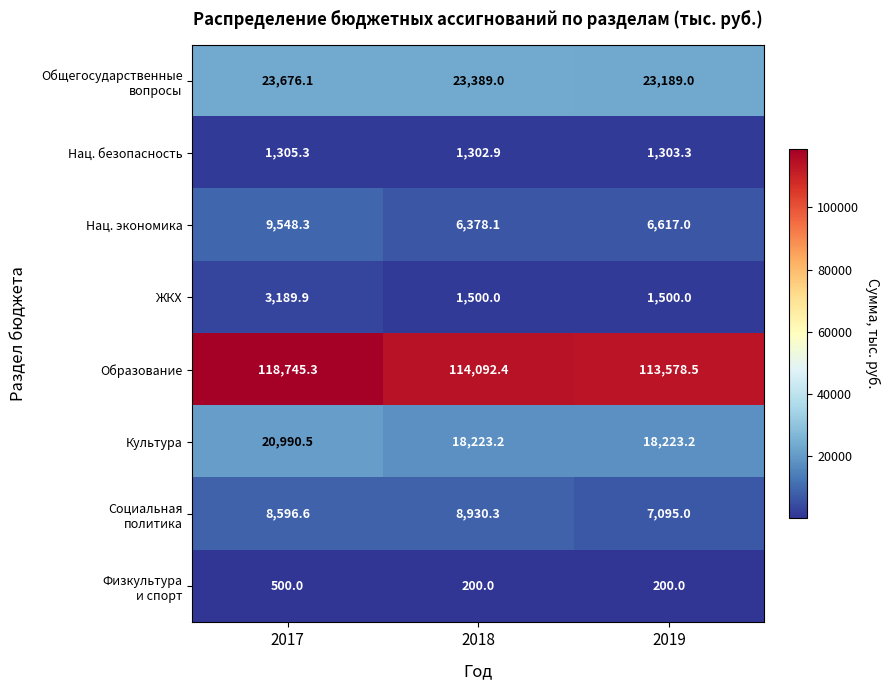

How many data points does each series have?

3